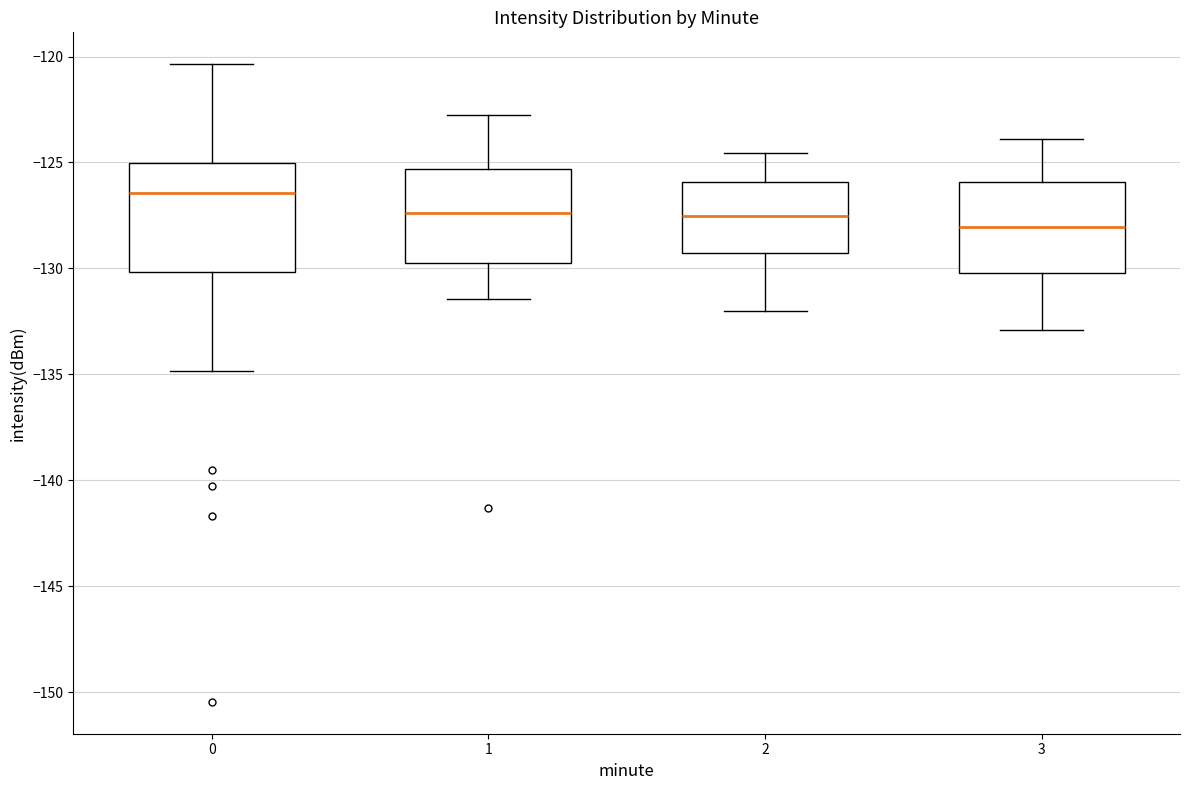

Reading left to right, read every box against the y-axis: the position of its median line, the range the box covers, and the ends of its whiskers. The values are not printed on the chart, so give them approximately, as read against the axis.

0: median -126.5, box -130.0 to -125.0, whiskers -135.0 to -120.5
1: median -127.5, box -130.0 to -125.5, whiskers -131.5 to -123.0
2: median -127.5, box -129.5 to -126.0, whiskers -132.0 to -124.5
3: median -128.0, box -130.0 to -126.0, whiskers -133.0 to -124.0